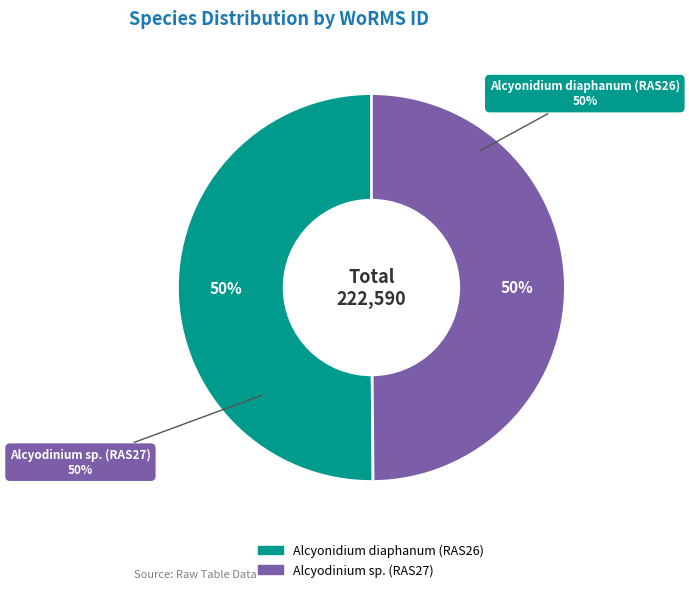

To the nearest percent, what is the average slice percentage?

50%